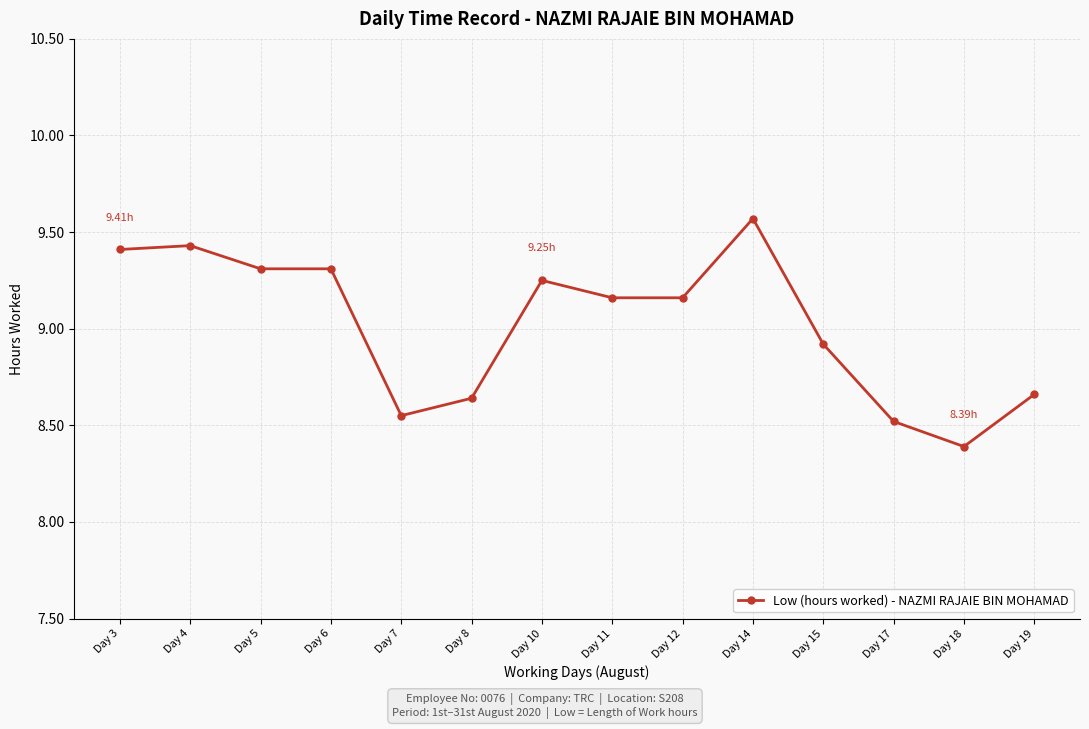

True or false: there are more than 1 points higher than both neighbors.

True